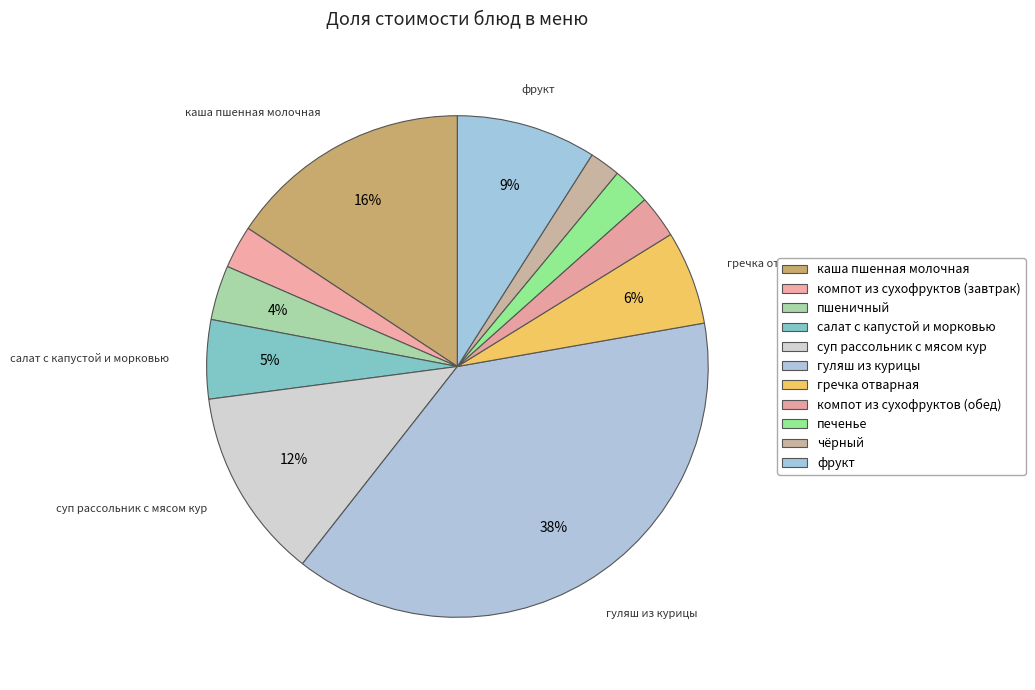

Which category has the biggest portion of the pie?

гуляш из курицы